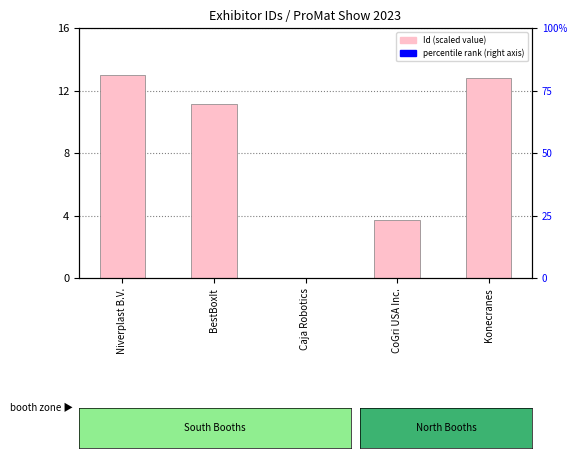

Does the chart contain stacked bars?

No